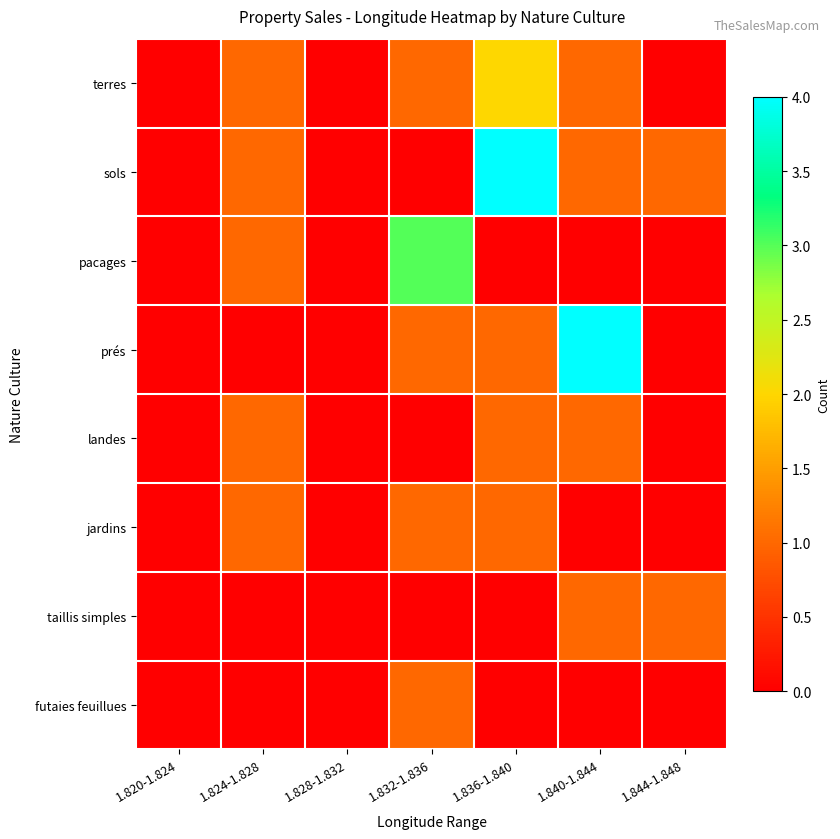

Reading left to right, transcribe all the data shown in this chart.

terres: 1.820-1.824=0	1.824-1.828=1	1.828-1.832=0	1.832-1.836=1	1.836-1.840=2	1.840-1.844=1	1.844-1.848=0
sols: 1.820-1.824=0	1.824-1.828=1	1.828-1.832=0	1.832-1.836=0	1.836-1.840=4	1.840-1.844=1	1.844-1.848=1
pacages: 1.820-1.824=0	1.824-1.828=1	1.828-1.832=0	1.832-1.836=3	1.836-1.840=0	1.840-1.844=0	1.844-1.848=0
prés: 1.820-1.824=0	1.824-1.828=0	1.828-1.832=0	1.832-1.836=1	1.836-1.840=1	1.840-1.844=4	1.844-1.848=0
landes: 1.820-1.824=0	1.824-1.828=1	1.828-1.832=0	1.832-1.836=0	1.836-1.840=1	1.840-1.844=1	1.844-1.848=0
jardins: 1.820-1.824=0	1.824-1.828=1	1.828-1.832=0	1.832-1.836=1	1.836-1.840=1	1.840-1.844=0	1.844-1.848=0
taillis simples: 1.820-1.824=0	1.824-1.828=0	1.828-1.832=0	1.832-1.836=0	1.836-1.840=0	1.840-1.844=1	1.844-1.848=1
futaies feuillues: 1.820-1.824=0	1.824-1.828=0	1.828-1.832=0	1.832-1.836=1	1.836-1.840=0	1.840-1.844=0	1.844-1.848=0